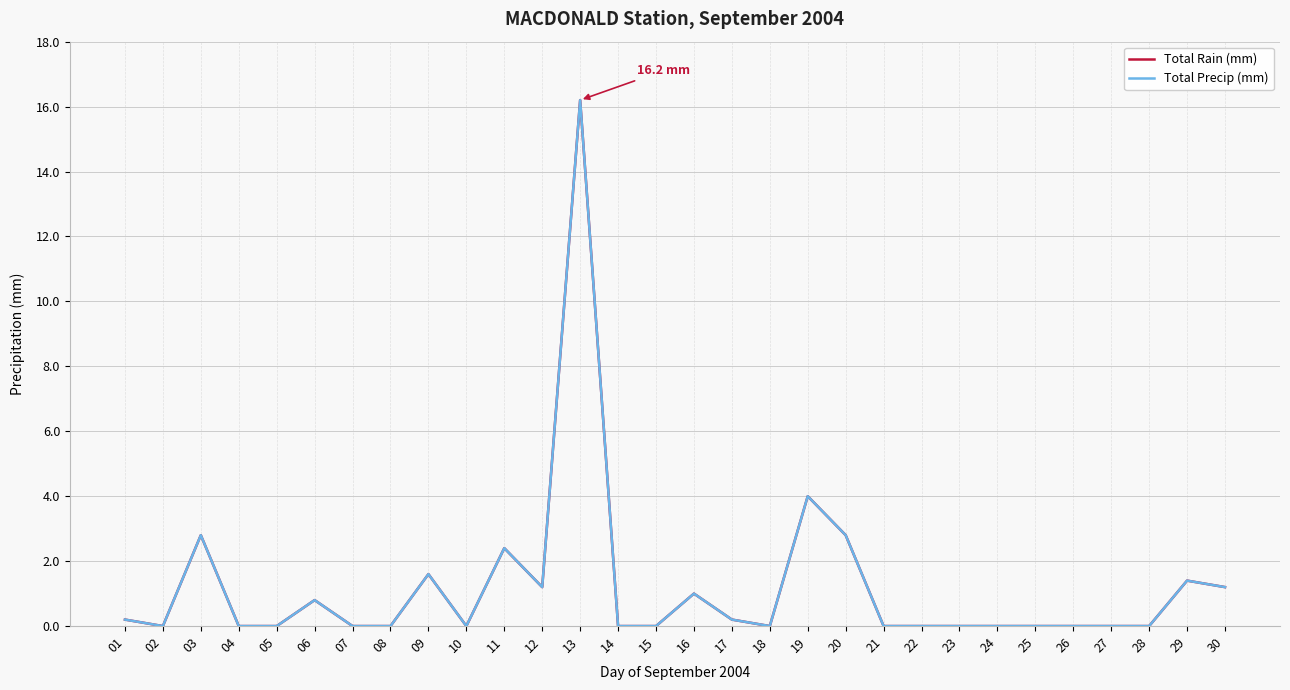

Which category has the highest value in the Total Precip (mm) series?

13